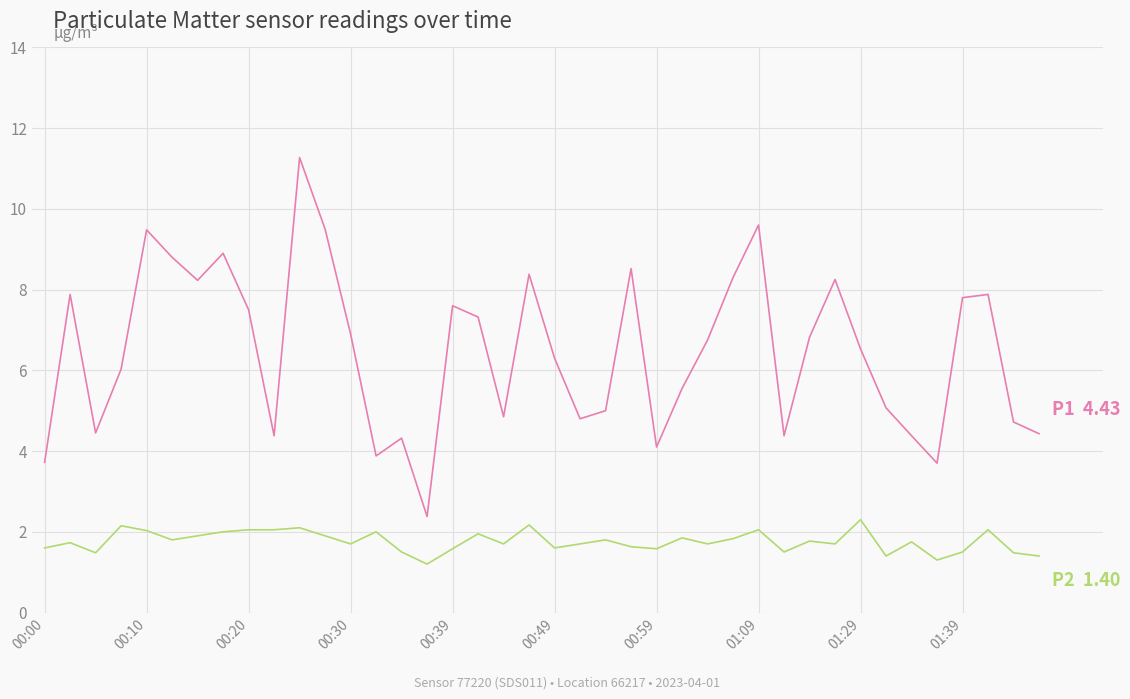

What is the maximum value shown in the chart?

11.3